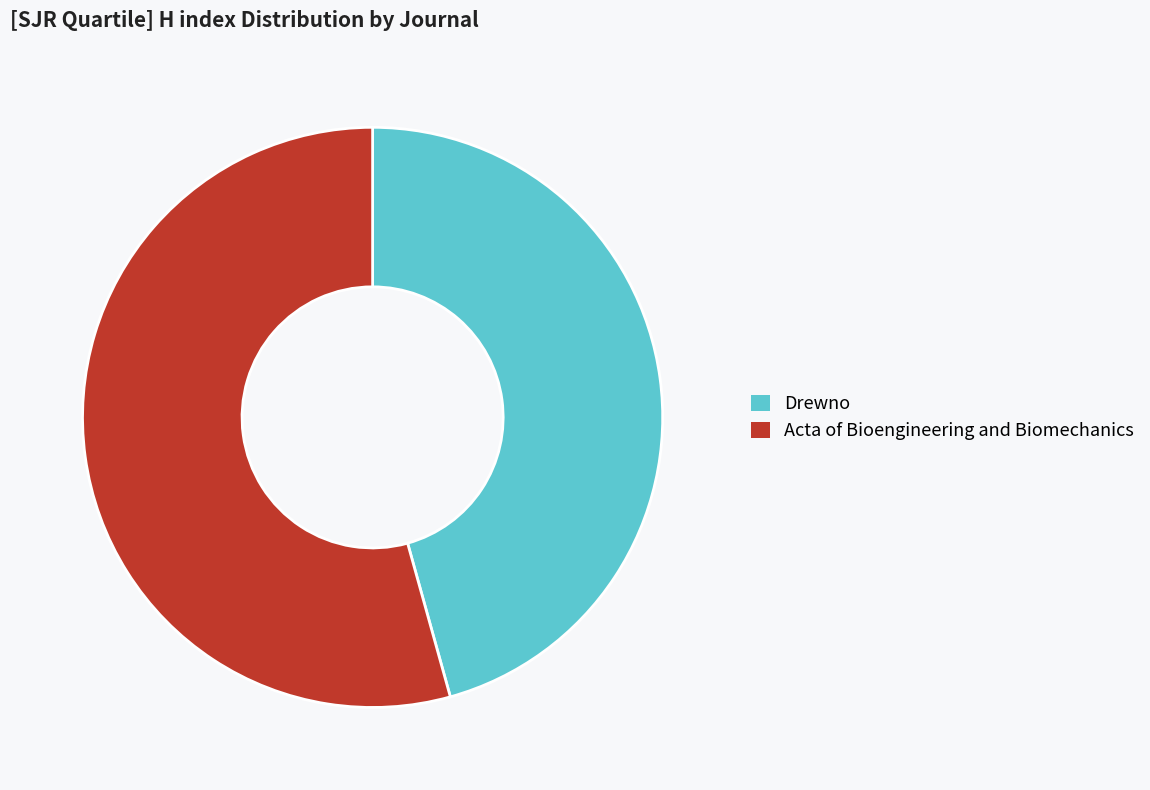

How many segments does this pie chart have?

2